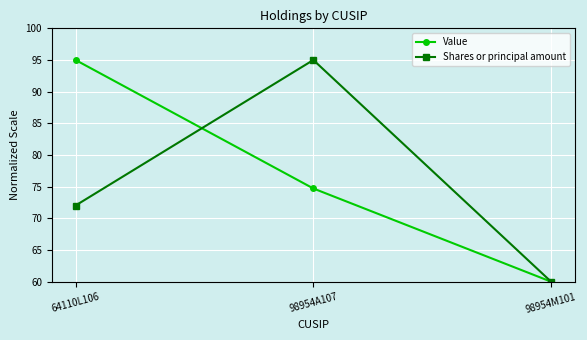

What is the maximum value for Value?

95.0